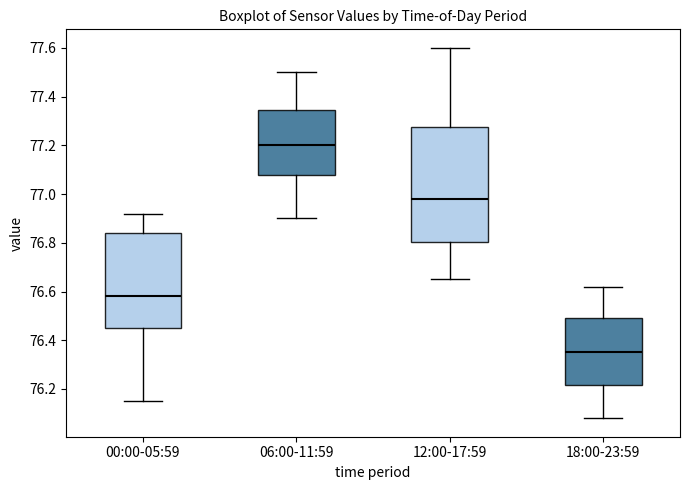

Which box is the tallest, from its lower edge to its upper edge?

12:00-17:59